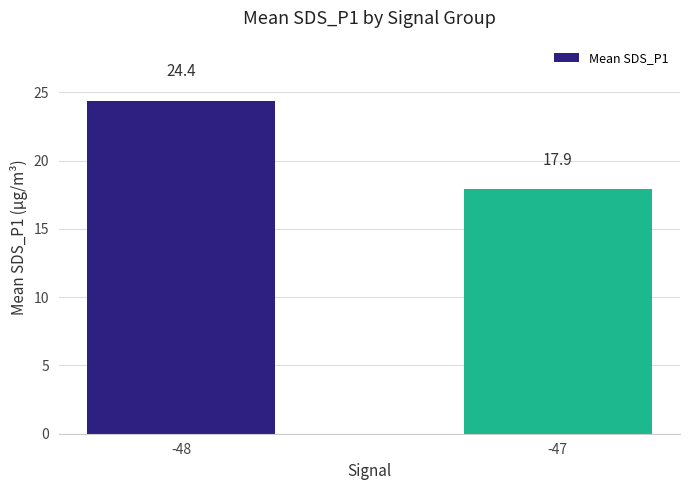

How many series are shown in this chart?

1